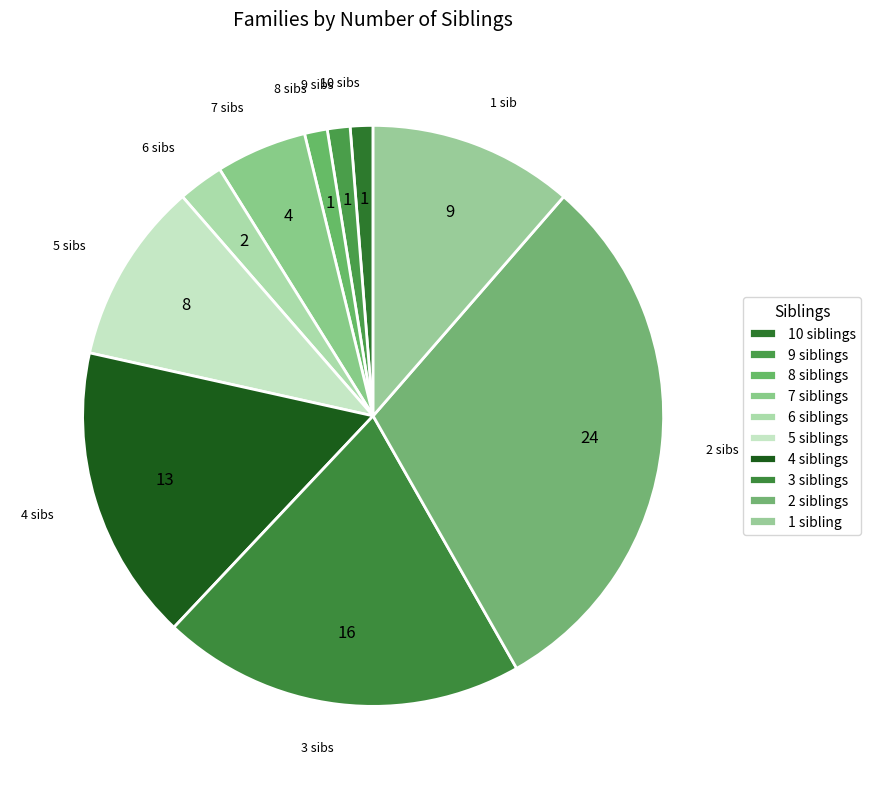

Count the number of slices in the pie.

10